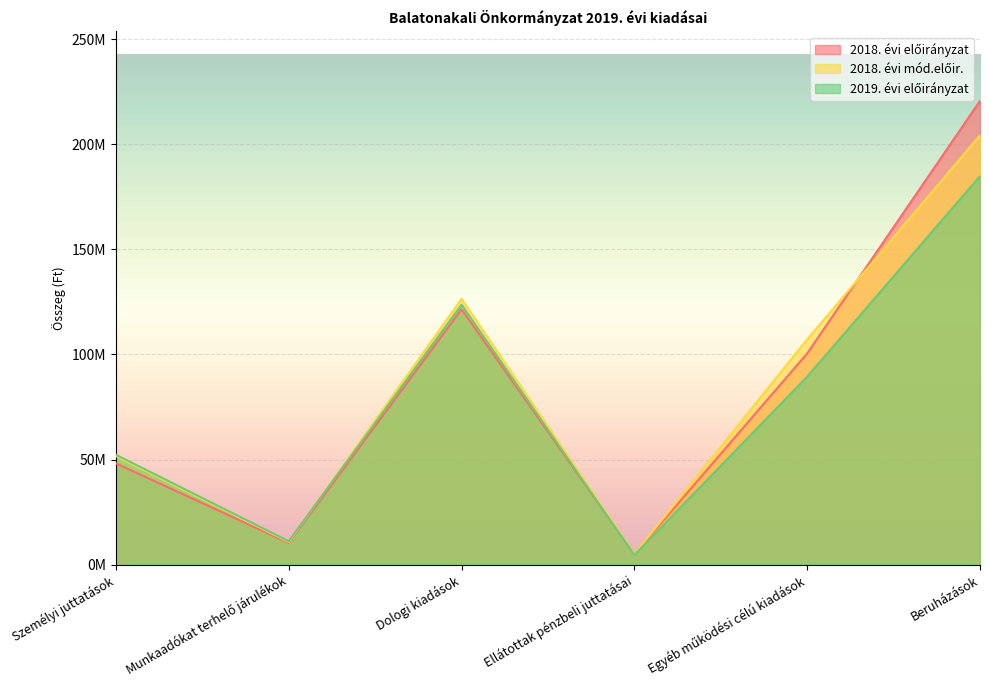

Reading left to right, list all the values displayed in this chart.

2018. évi előirányzat: 48217569	10362093	121506703	4990000	100506928	220629529
2018. évi mód.előir.: 51676131	10803467	126521237	4990000	107215721	204242332
2019. évi előirányzat: 52301777	11170165	123706100	4634000	89483163	184855892